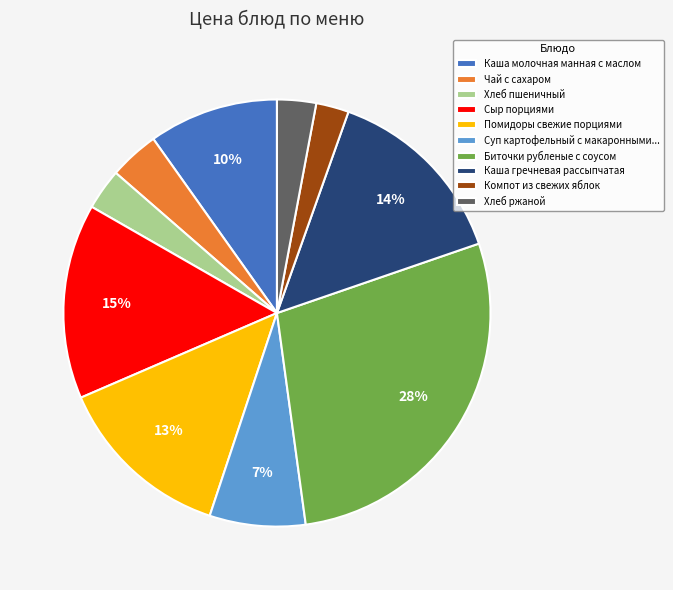

Does any single category account for the majority?

No